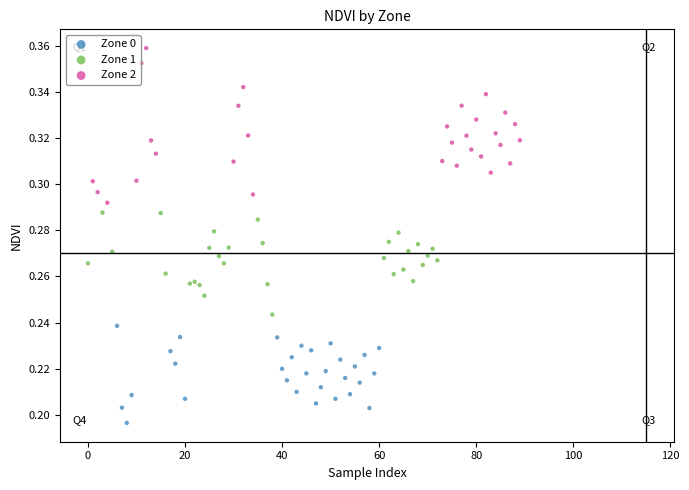

Which series contains the highest Y value?

Zone 2